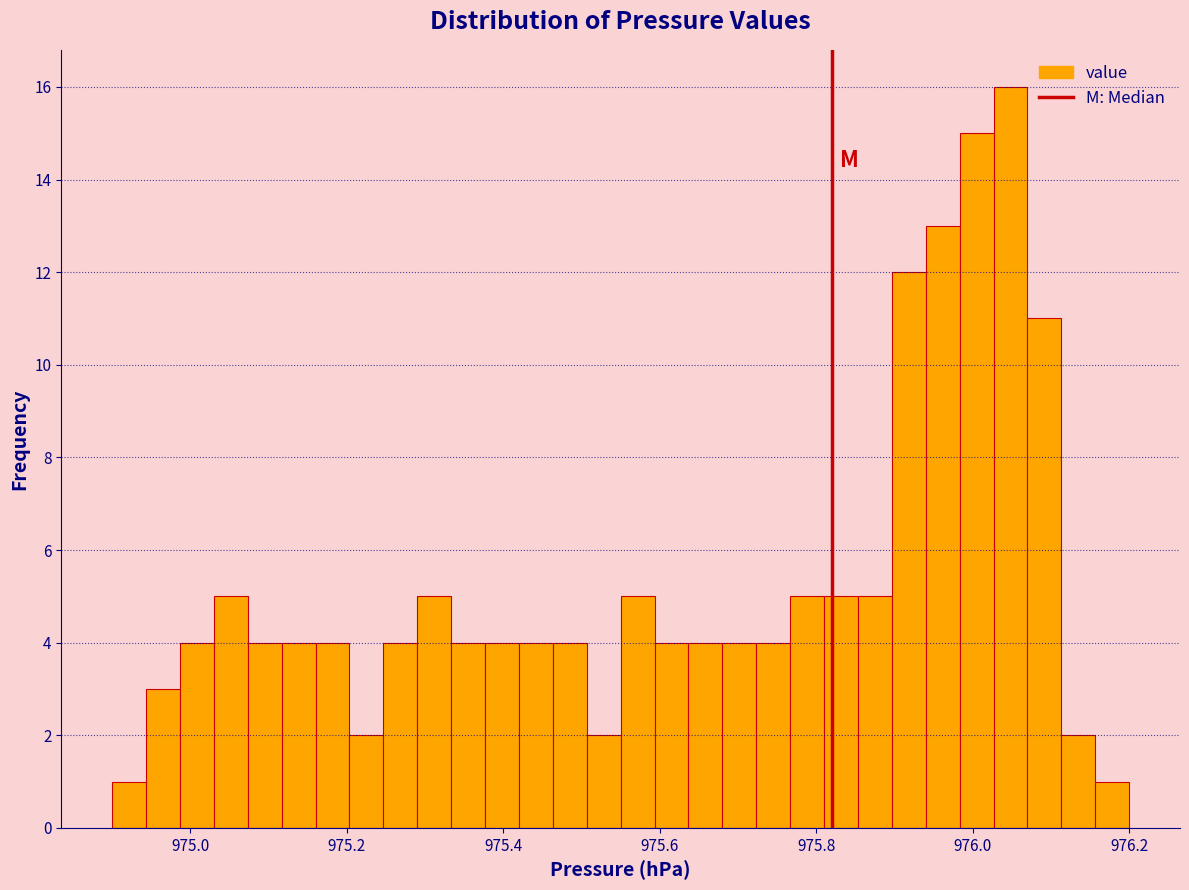

Read against the x-axis, roughly where is the centre of the tallest bar?

976.04